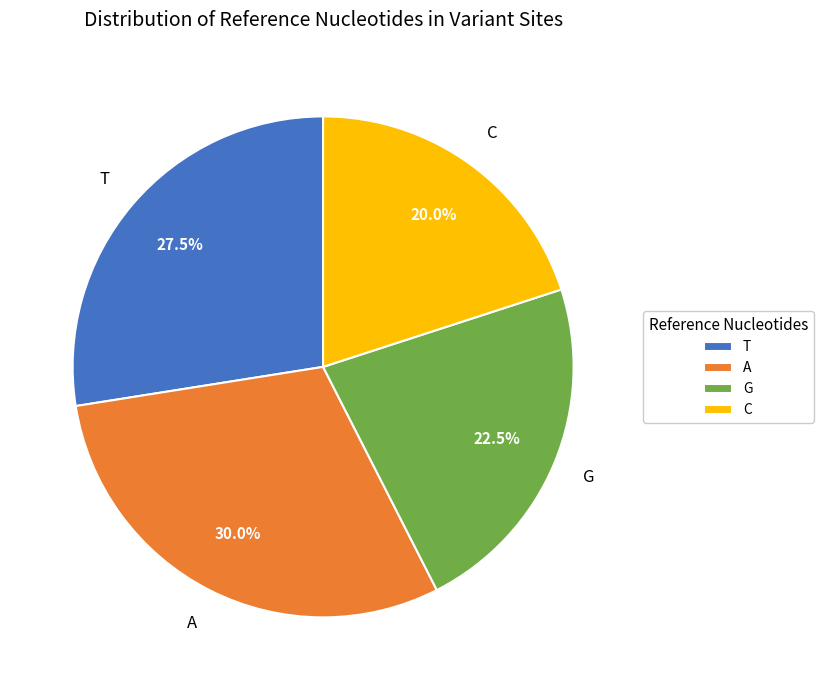

Count the number of slices in the pie.

4